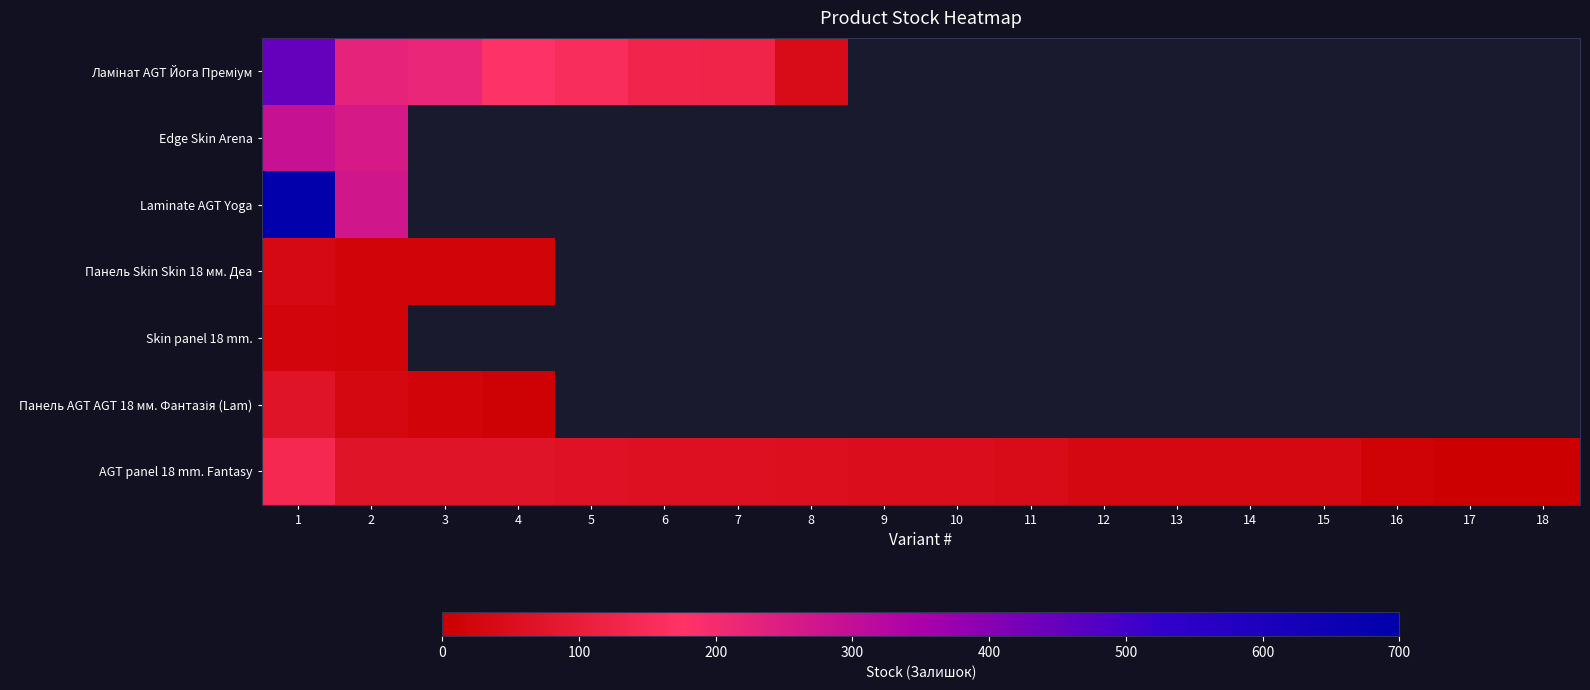

How many distinct data groups are displayed?

7